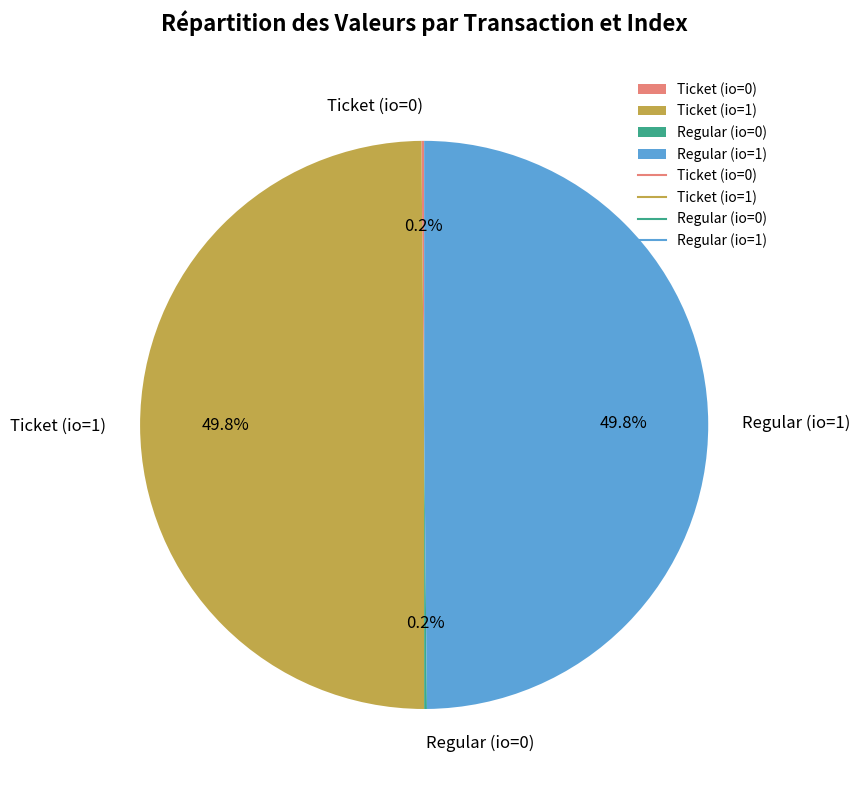

How much of the chart is everything except Ticket (io=1)?

50.2%